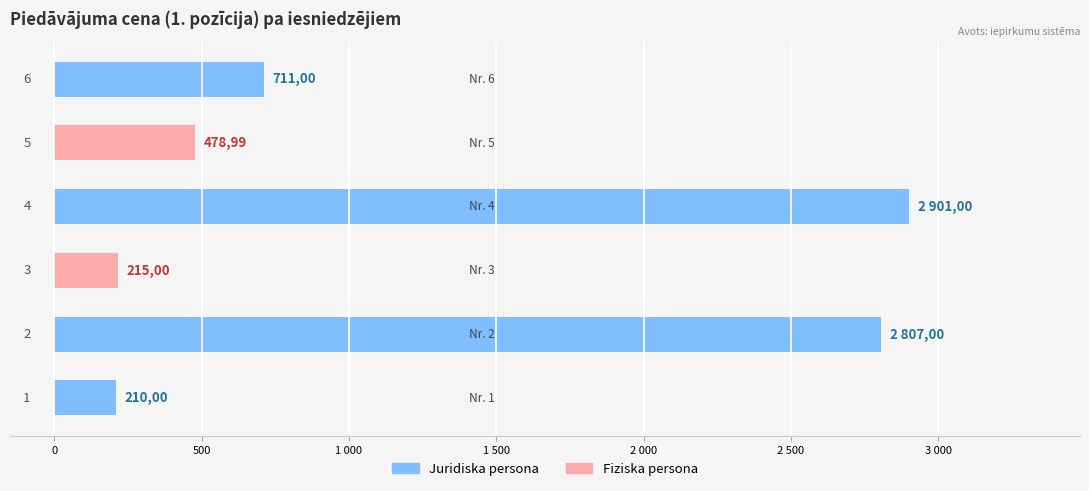

Where does the data first go above 711?

2